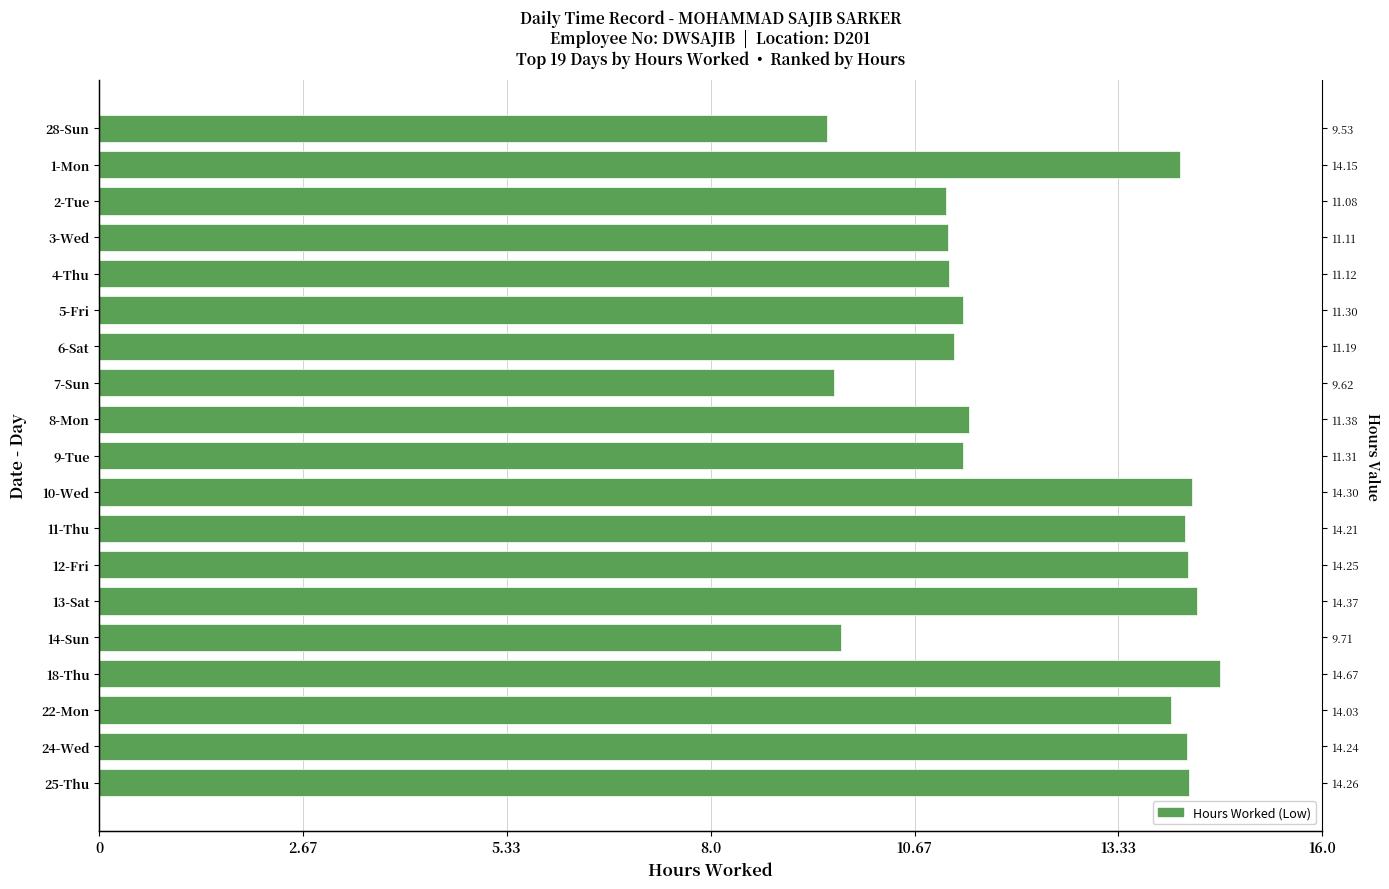

How many data points are less than 11?

3